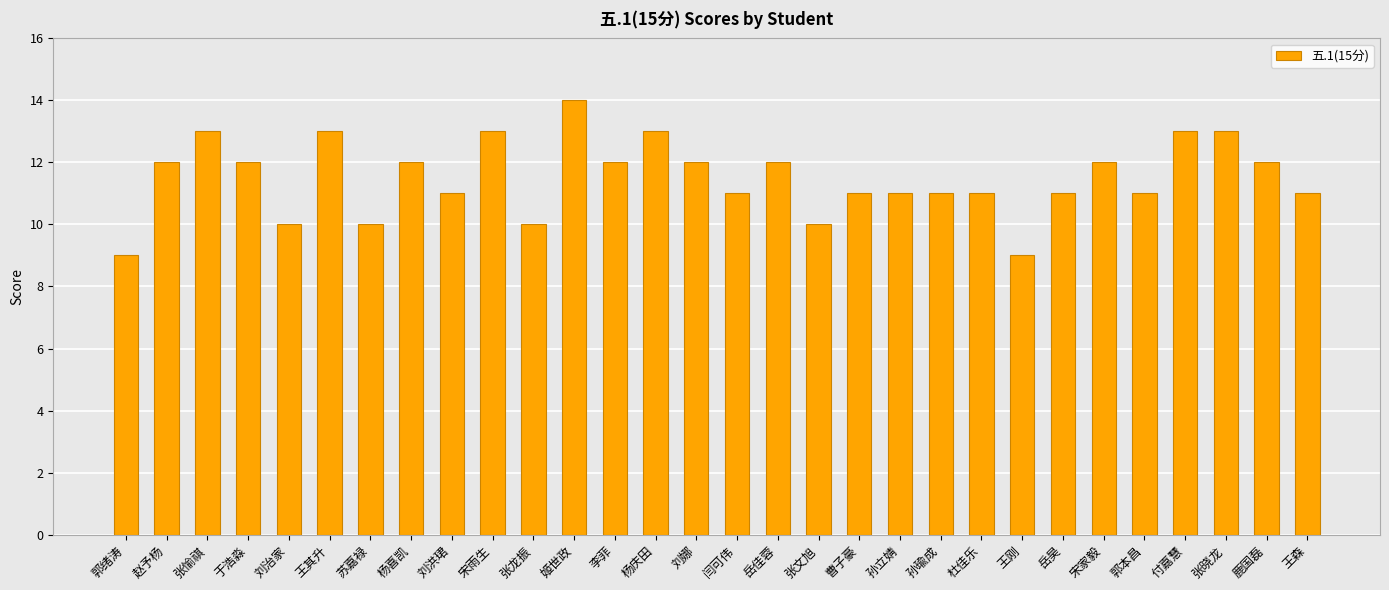

True or false: the data shows 13 at 张晓龙.

True